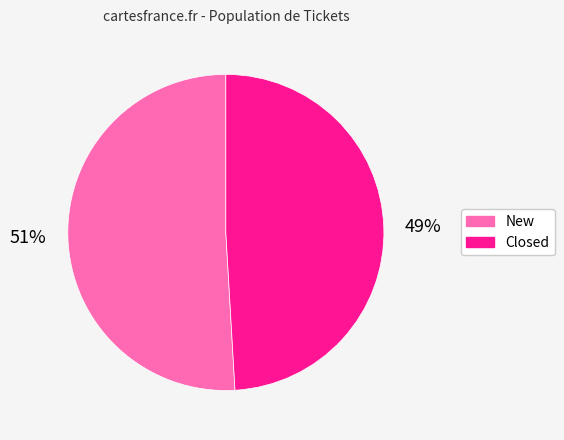

To the nearest percent, what portion does Closed represent?

49%